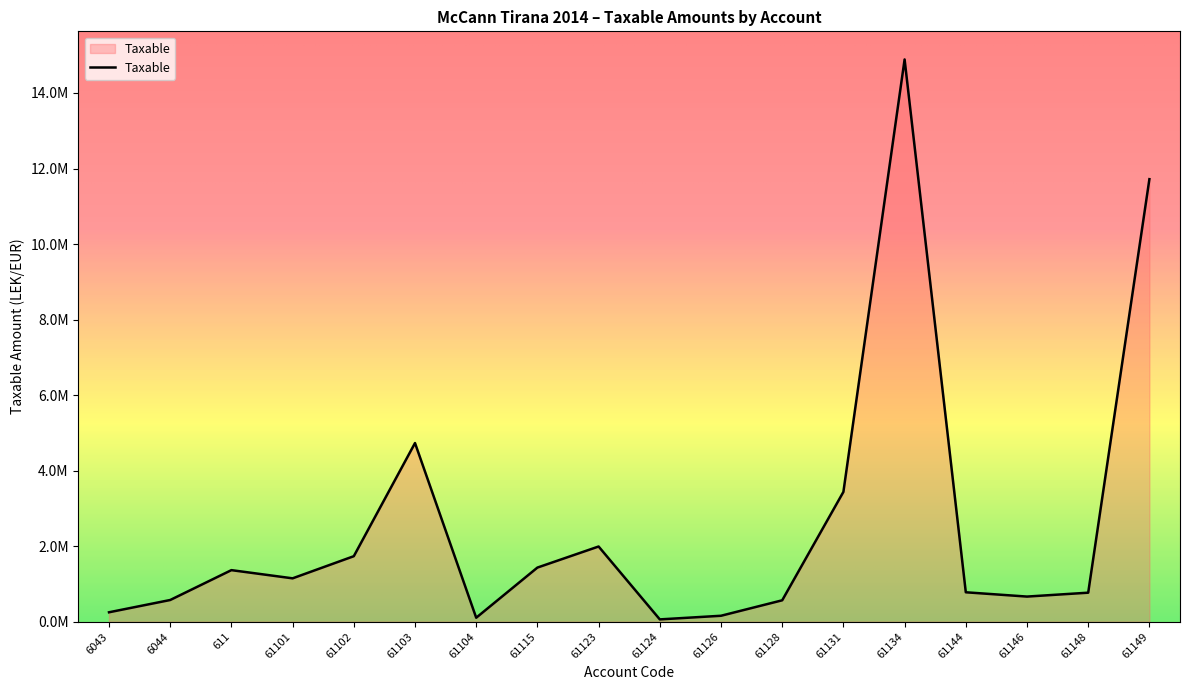

Reading left to right, extract all data points from this chart.

6043=250227.1	6044=575296.9	611=1366068.5	61101=1149043.7	61102=1735151.5	61103=4731146.9	61104=105900.0	61115=1433753.2	61123=1991862.2	61124=61813.2	61126=157990.0	61128=567460.5	61131=3437988.5	61134=14887859.8	61144=779642.1	61146=666085.5	61148=769080.9	61149=11717876.6